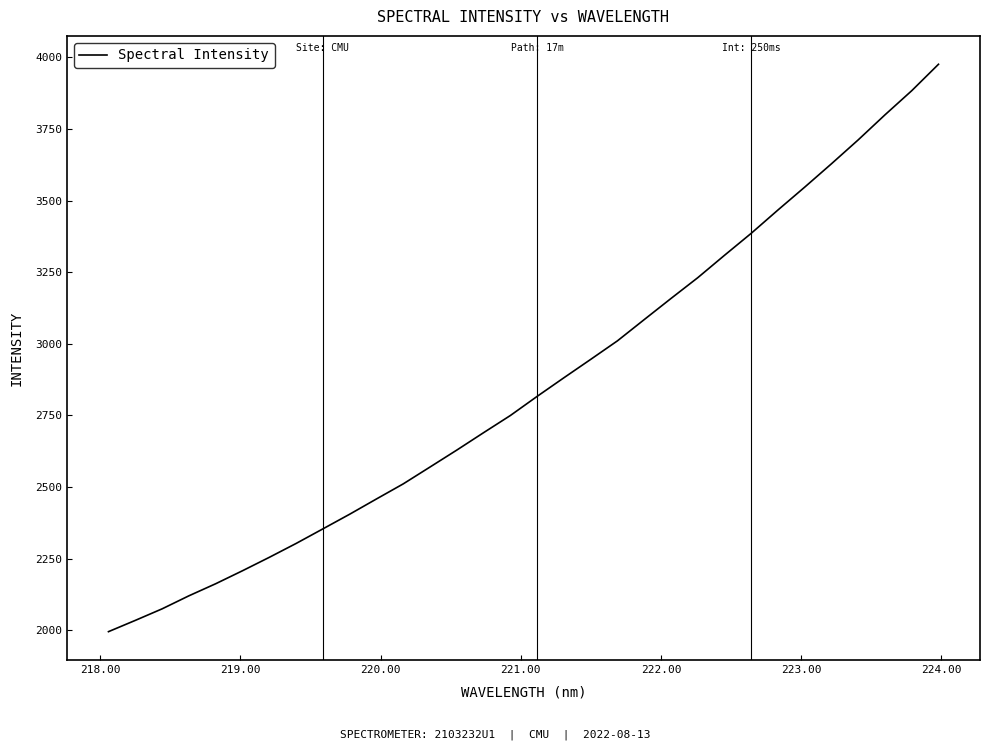

Reading right to left, list all the values displayed in this chart.

3975.8	3883.6	3799.4	3712.1	3628.7	3547.2	3467.4	3386.0	3309.1	3230.9	3158.4	3084.7	3010.5	2945.8	2881.7	2816.7	2749.9	2690.0	2629.3	2570.2	2511.3	2458.6	2405.4	2354.2	2303.3	2254.9	2208.1	2162.8	2120.6	2075.1	2034.8	1995.5